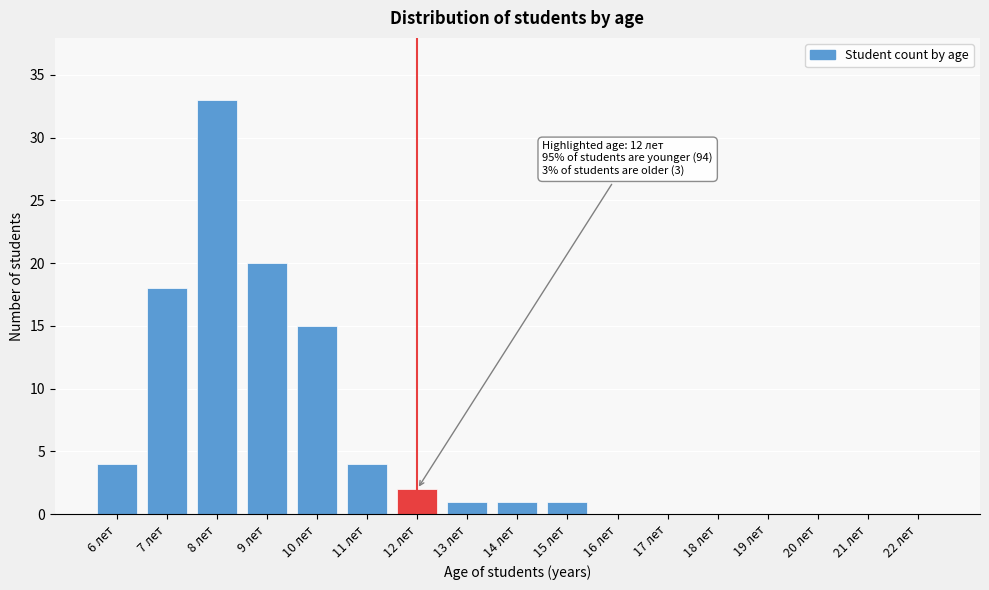

Reading left to right, transcribe all the data shown in this chart.

6 лет=4	7 лет=18	8 лет=33	9 лет=20	10 лет=15	11 лет=4	12 лет=2	13 лет=1	14 лет=1	15 лет=1	16 лет=0	17 лет=0	18 лет=0	19 лет=0	20 лет=0	21 лет=0	22 лет=0